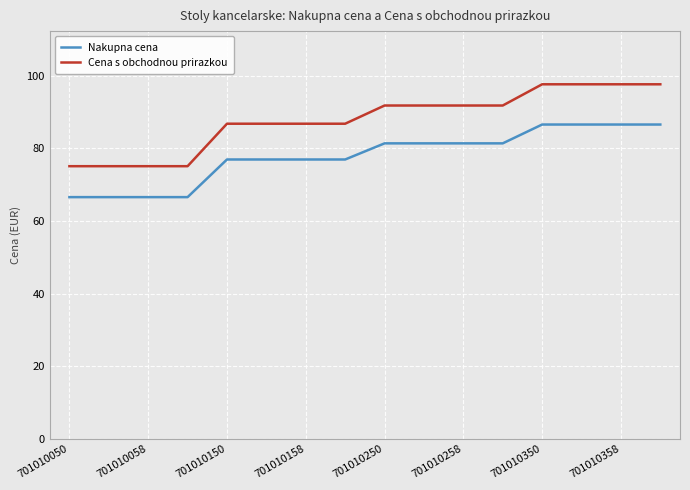

True or false: Cena s obchodnou prirazkou and Nakupna cena cross at least once.

False